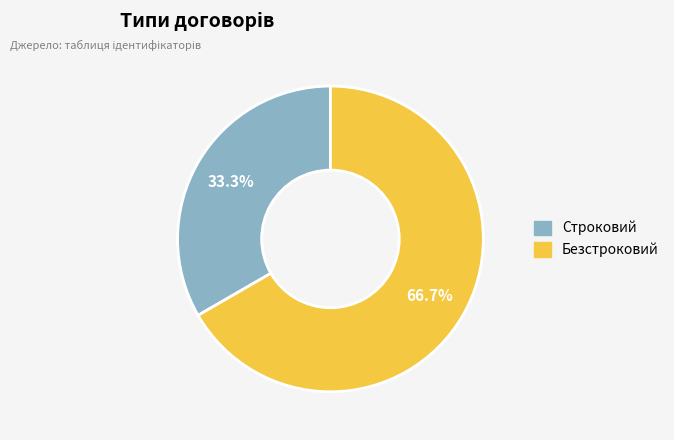

Is there a majority slice in this chart?

Yes